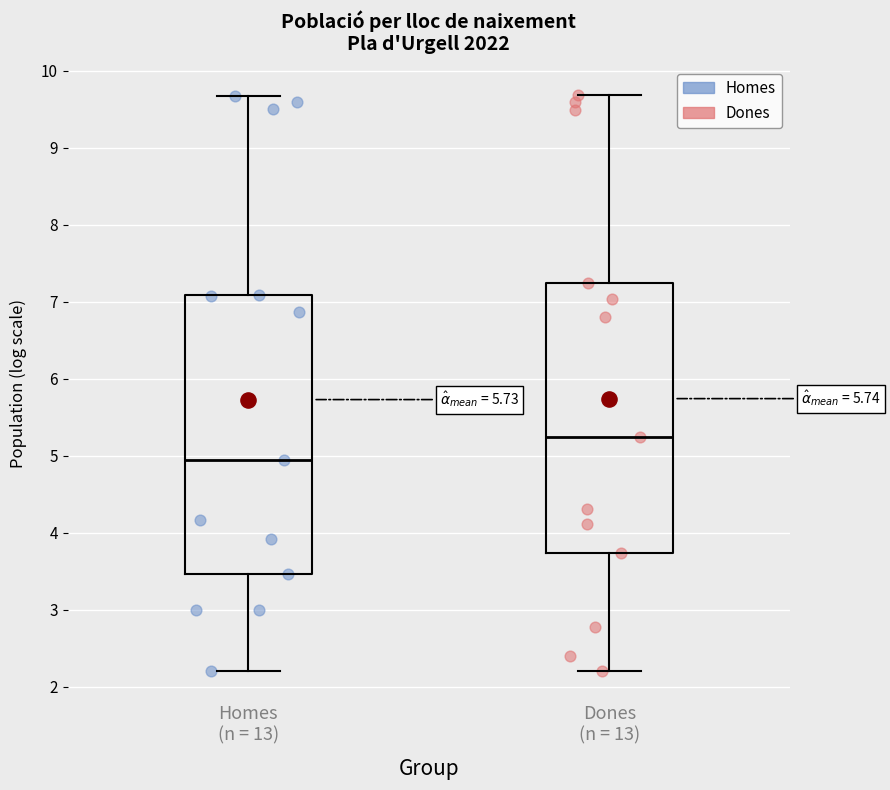

Reading left to right, transcribe this box plot: for each box, give where its median line is, the range the box spans, and where its two whiskers end, as read against the y-axis. The values are not printed on the chart, so give them approximately, as read against the axis.

Homes (n = 13): median 4.9, box 3.5 to 7.1, whiskers 2.2 to 9.7
Dones (n = 13): median 5.2, box 3.7 to 7.2, whiskers 2.2 to 9.7